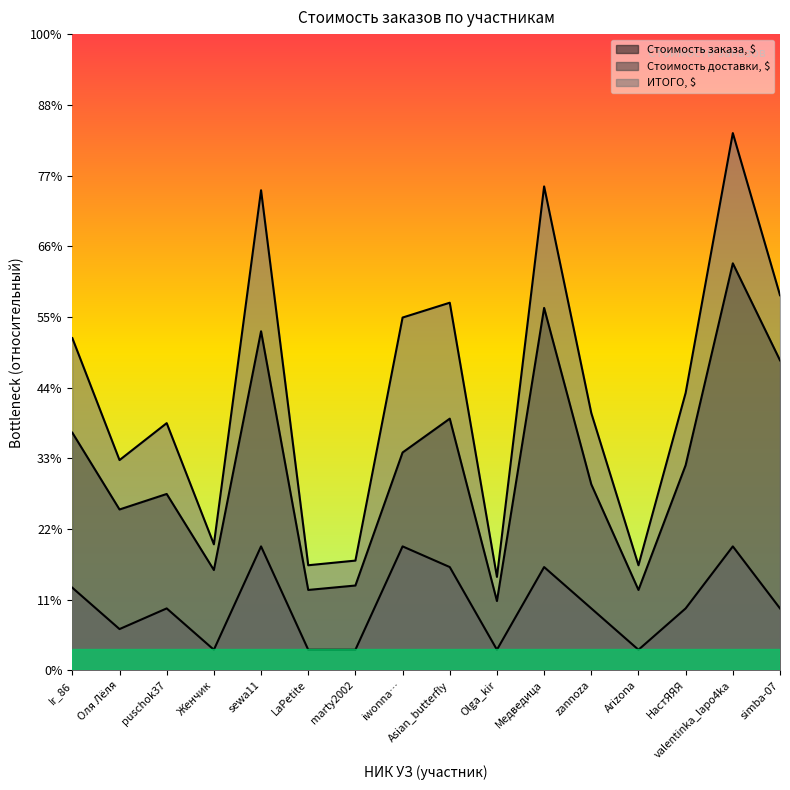

Rank the categories by Стоимость заказа, $ value from lowest to highest.

Olga_kir, LaPetite, Arizona, marty2002, Женчик, Оля Лёля, puschok37, zannoza, НастЯЯЯ, iwonna…, Ir_86, Asian_butterfly, simba-07, sewa11, Медведица, valentinka_lapo4ka